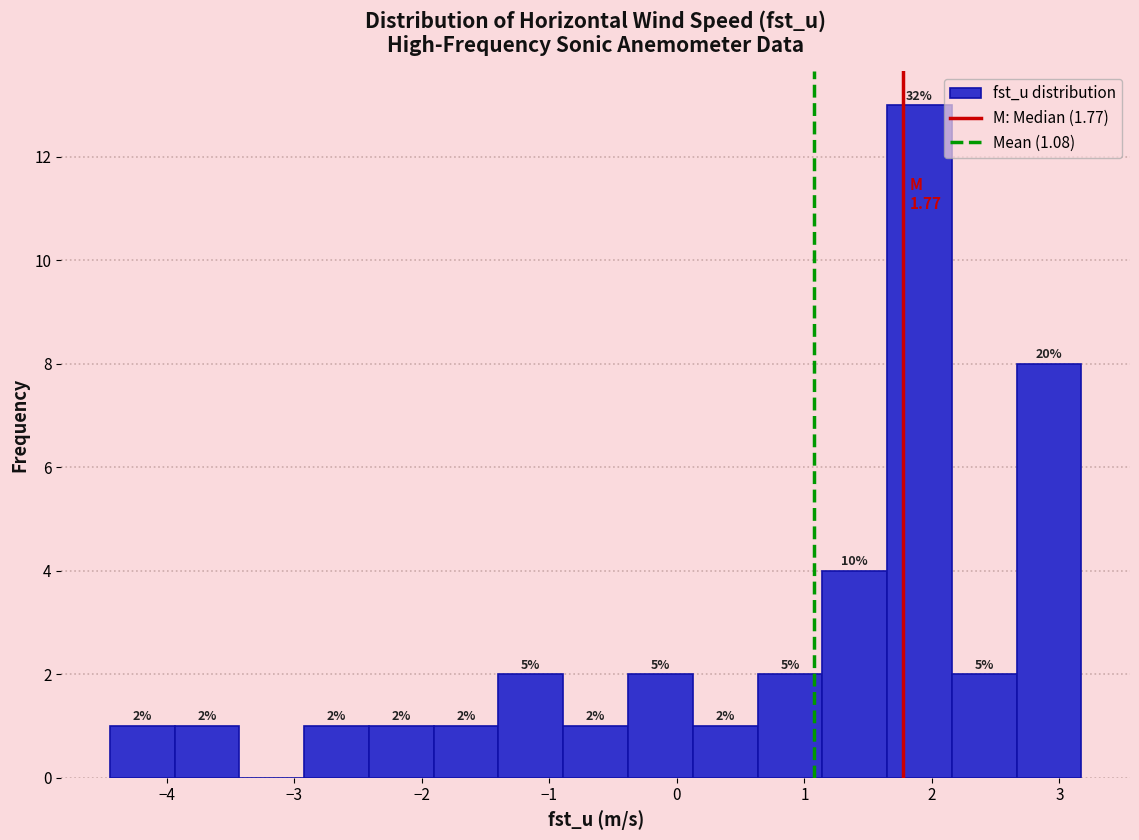

Over which range of the x-axis is the bar tallest?

1.6 to 2.2